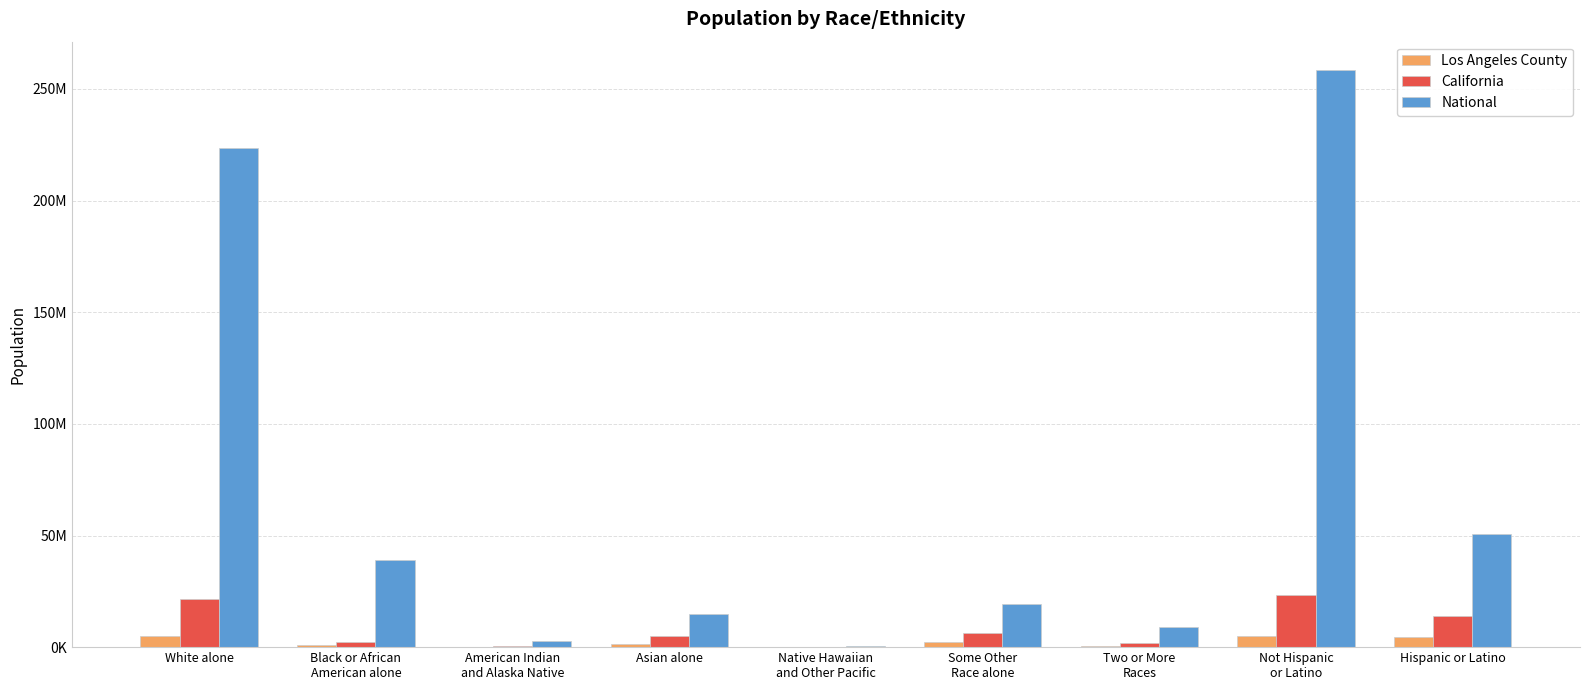

Which has a higher value, Two or More
Races or Hispanic or Latino?

Hispanic or Latino